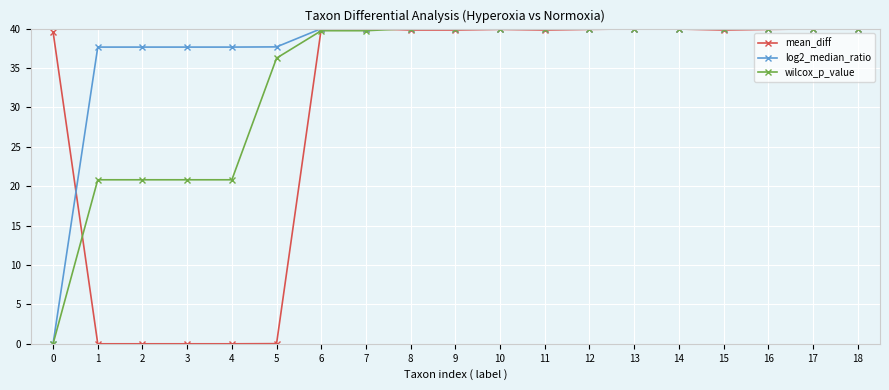

What is the value of the mean_diff point at the 8th from the left?

40.0